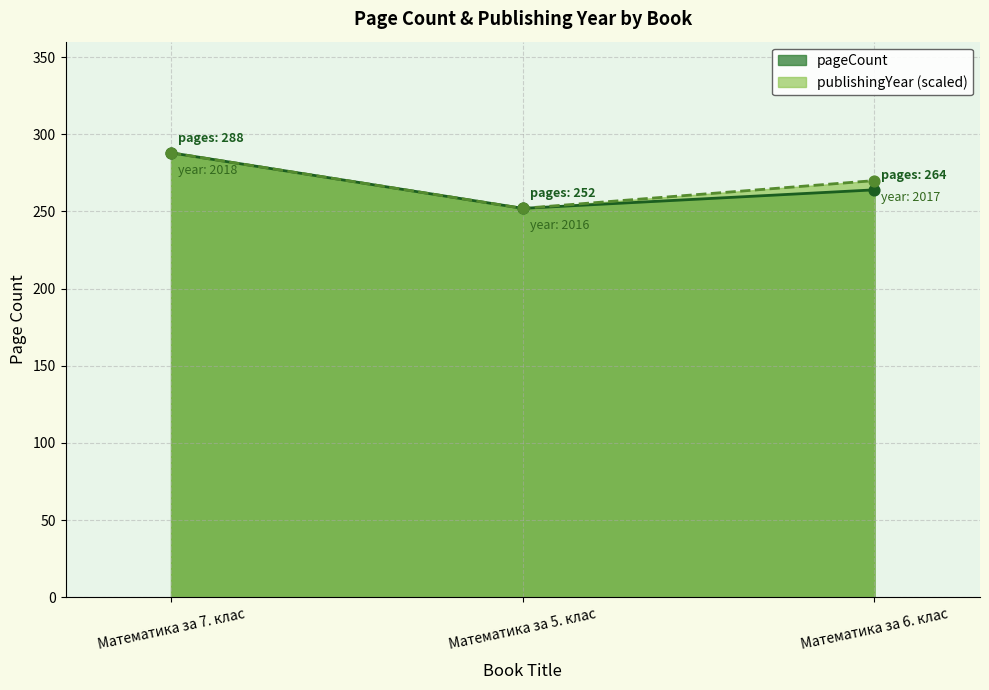

Which series contains the lowest Y value?

pageCount